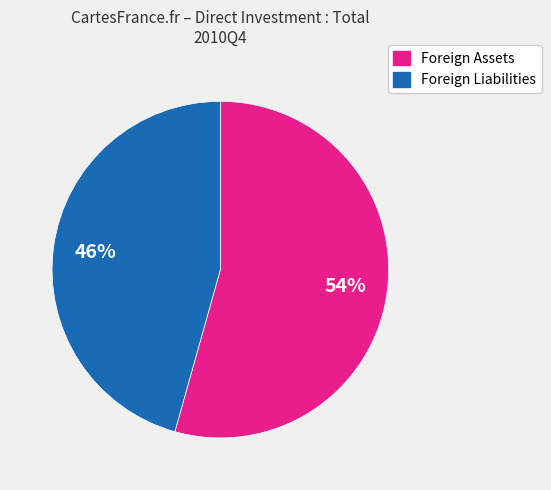

How many segments does this pie chart have?

2